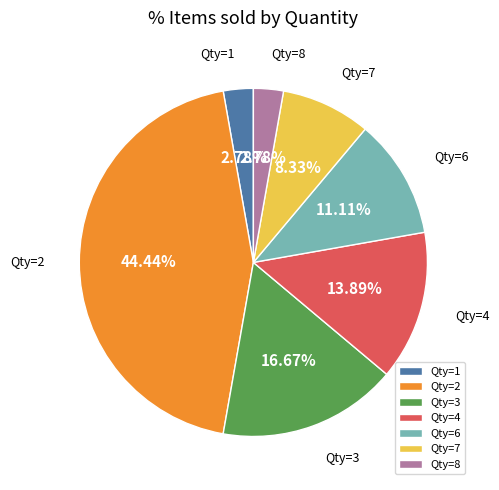

Is the sum of Qty=7 and Qty=3 greater than half?

No